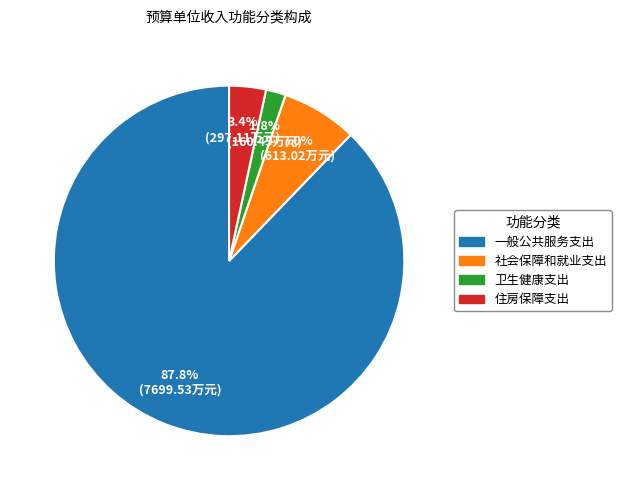

To the nearest percent, what portion does 卫生健康支出 represent?

2%